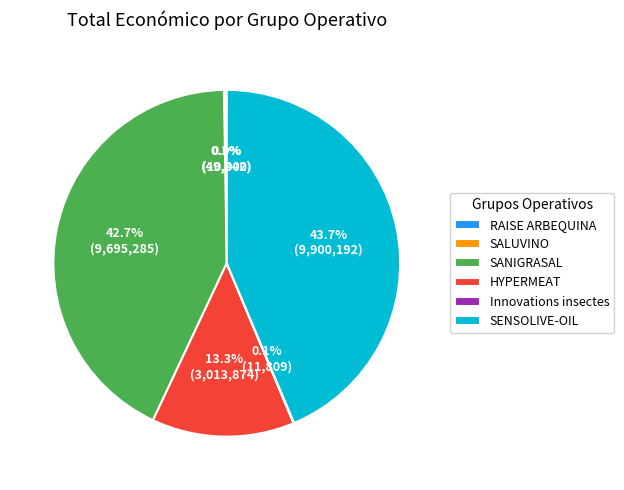

Is SENSOLIVE-OIL the majority of the pie?

No